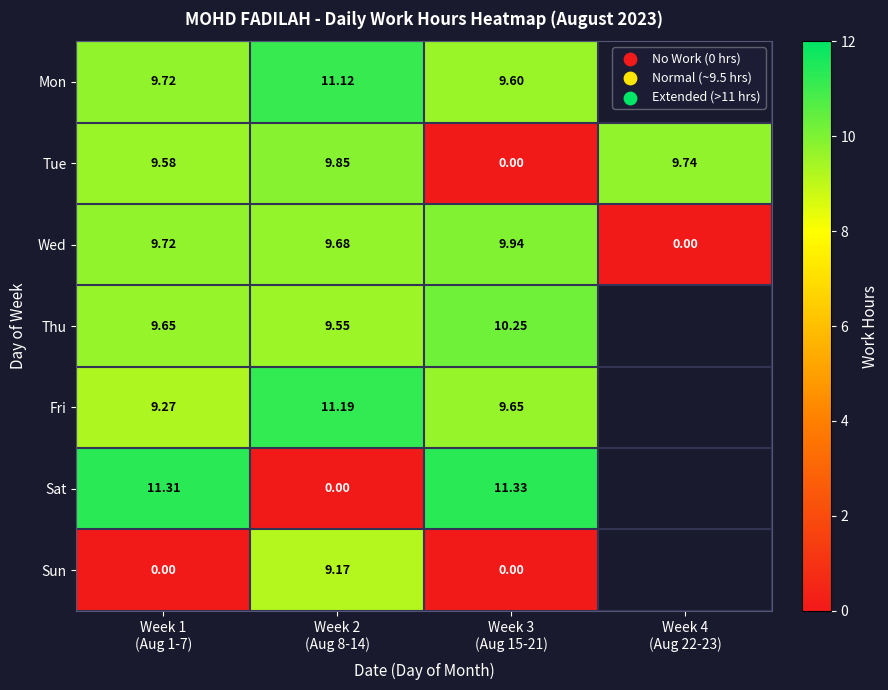

The value of Tue at Week 4 (Aug 22-23) is 9.7. True or false?

True